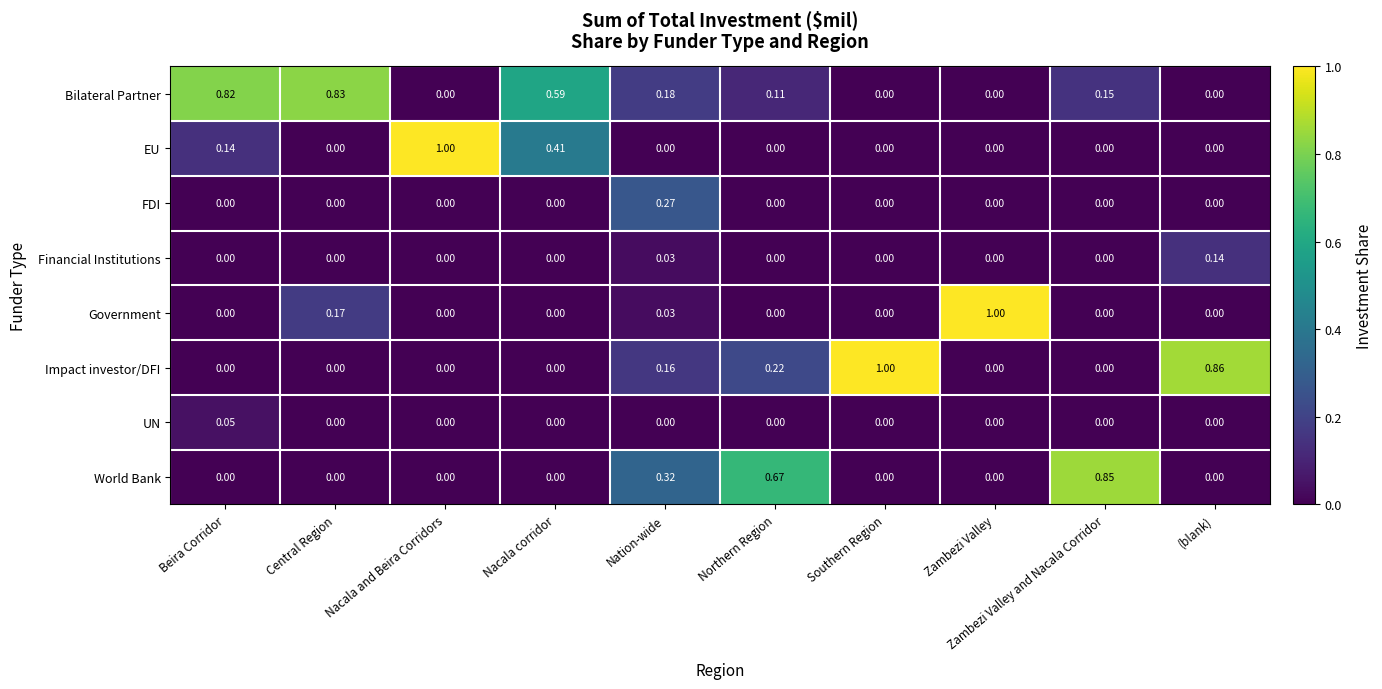

Which series has the largest total across all categories?

Bilateral Partner